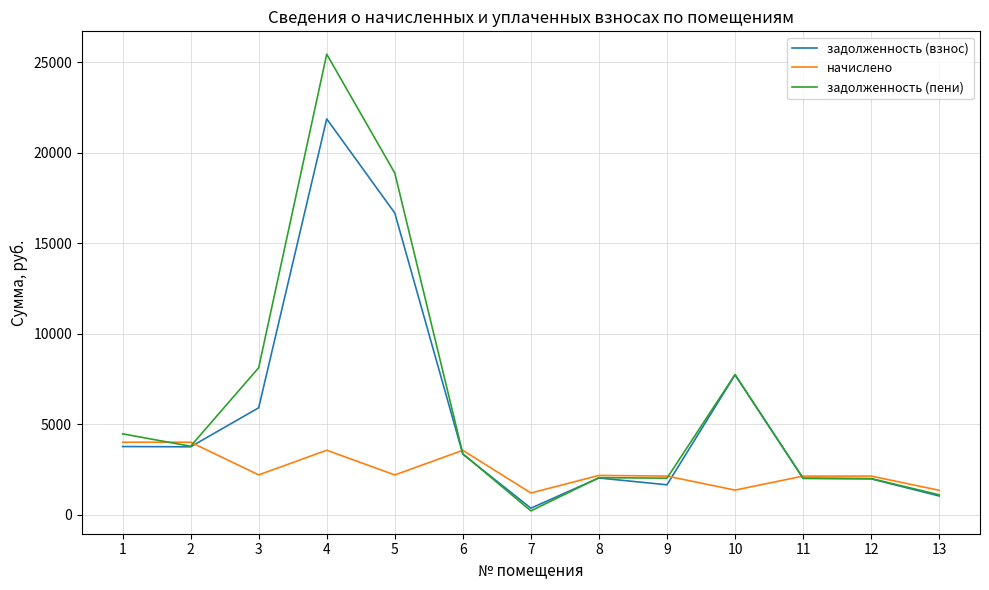

Rank the series at 5 from highest to lowest value.

задолженность (пени), задолженность (взнос), начислено